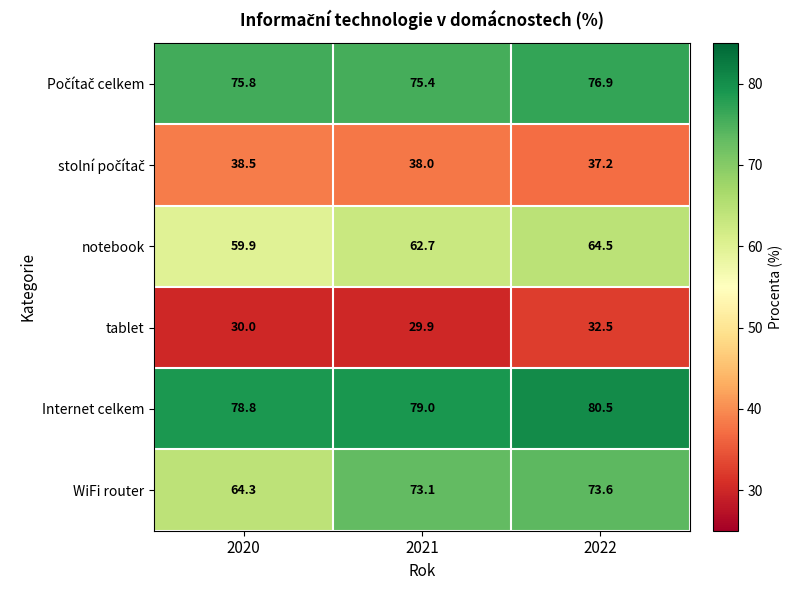

What is the total value across all series at 2020?

347.3